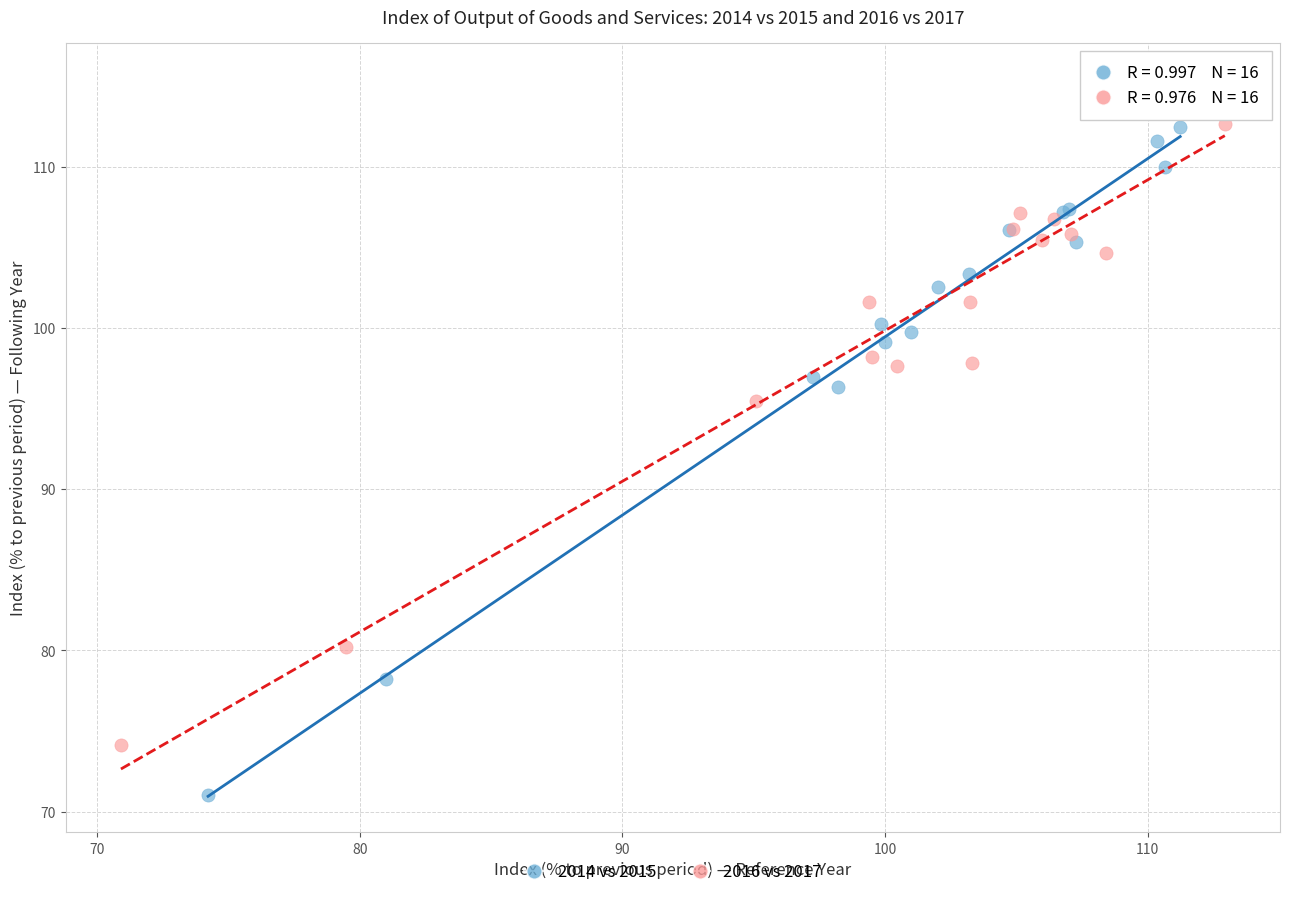

Which series contains the lowest Y value?

2014 vs 2015